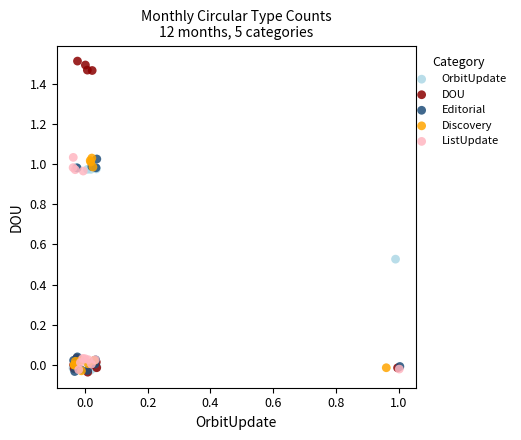

Which series has the largest Y range (max minus min)?

DOU